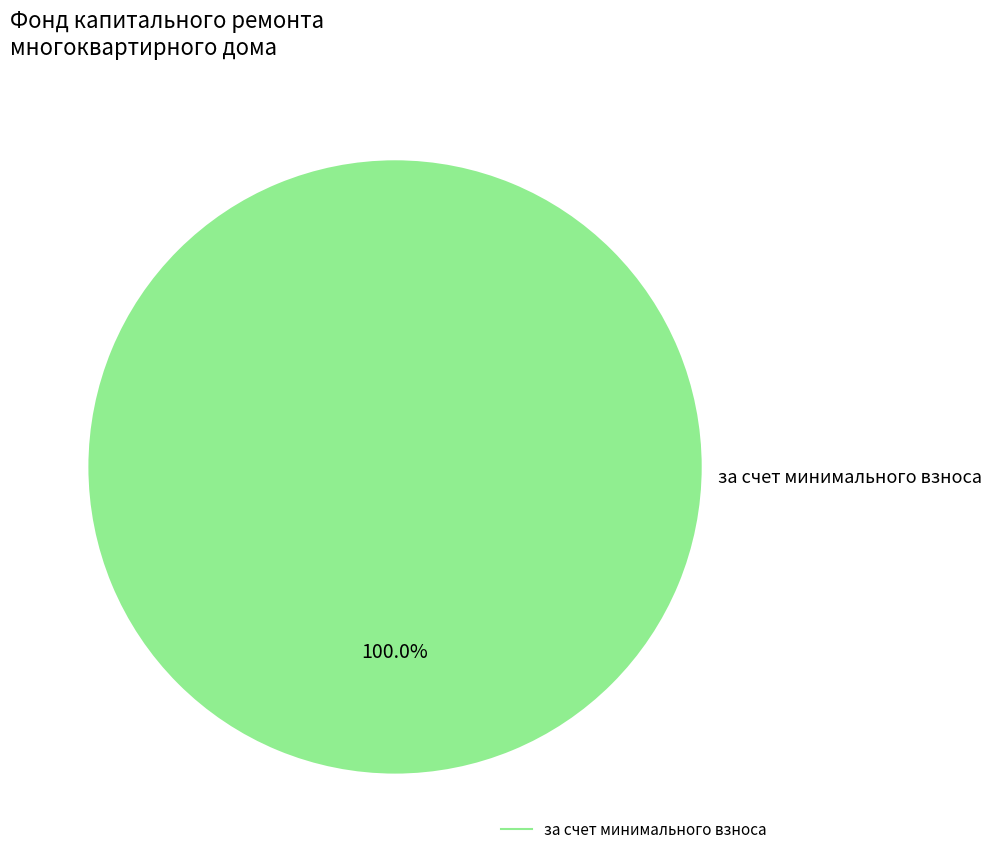

Is there a majority slice in this chart?

Yes